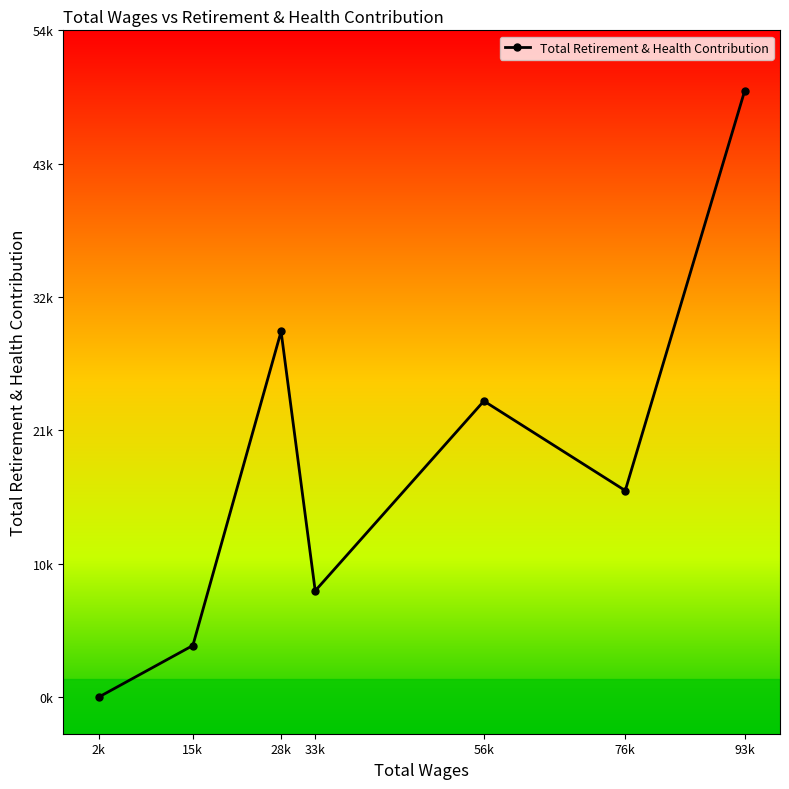

What is the maximum value shown in the chart?

49695